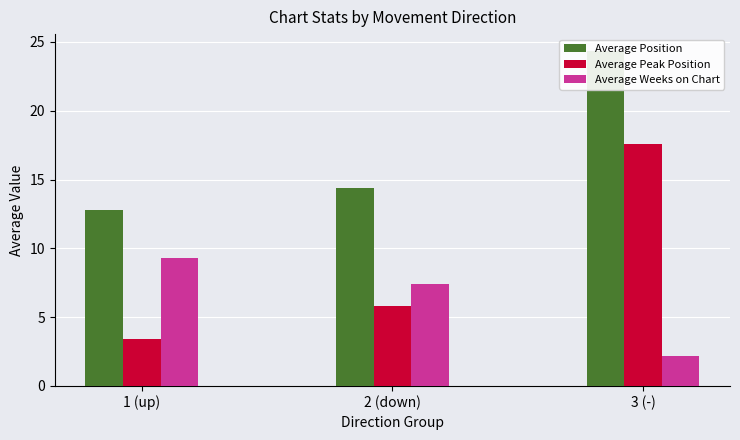

Is the value of Average Weeks on Chart at 1 (up) greater than the value of Average Peak Position at 3 (-)?

No